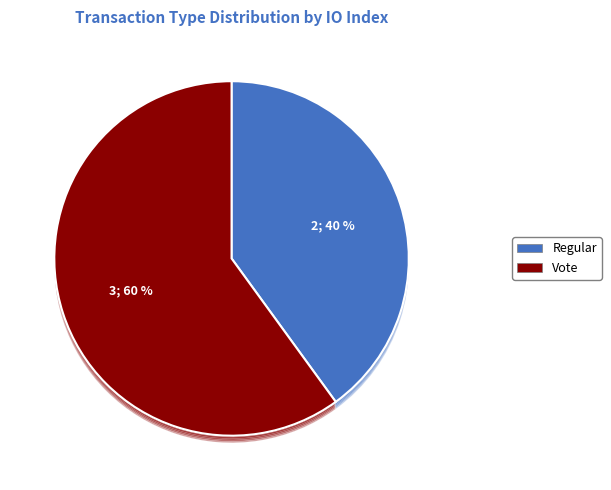

What is the largest slice in the pie chart?

Vote